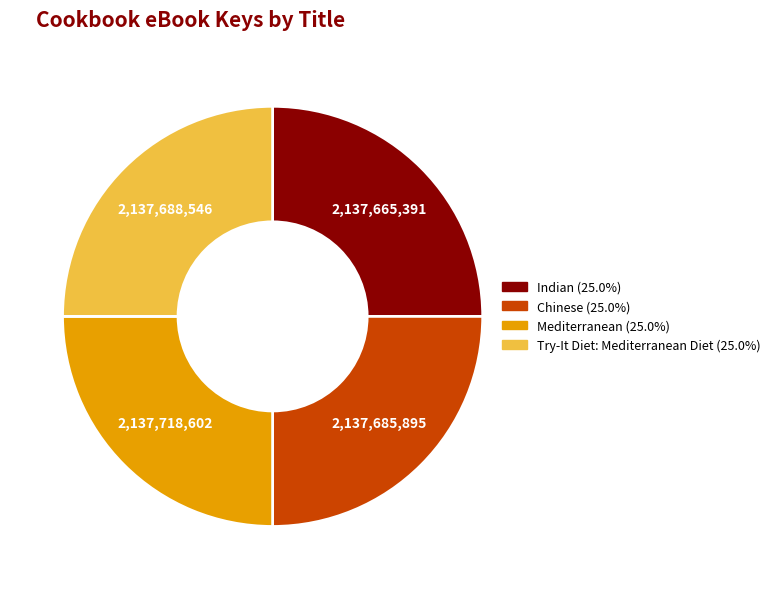

Does any single category account for the majority?

No